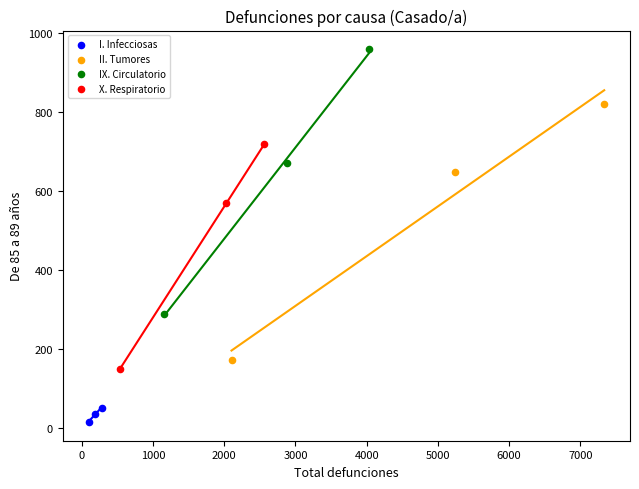

Which series contains the highest Y value?

IX. Circulatorio